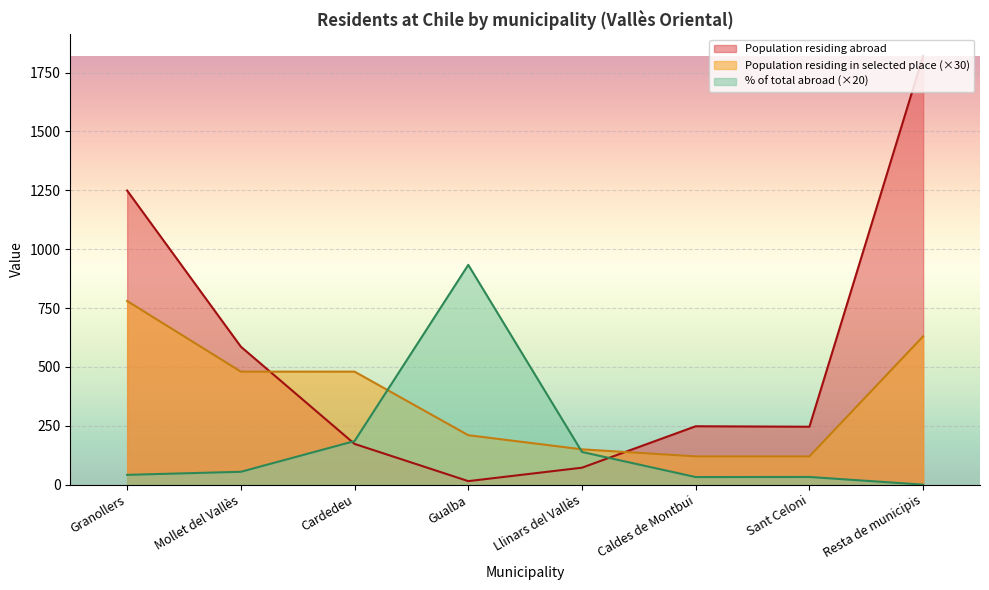

What is the maximum value shown in the chart?

1821.0